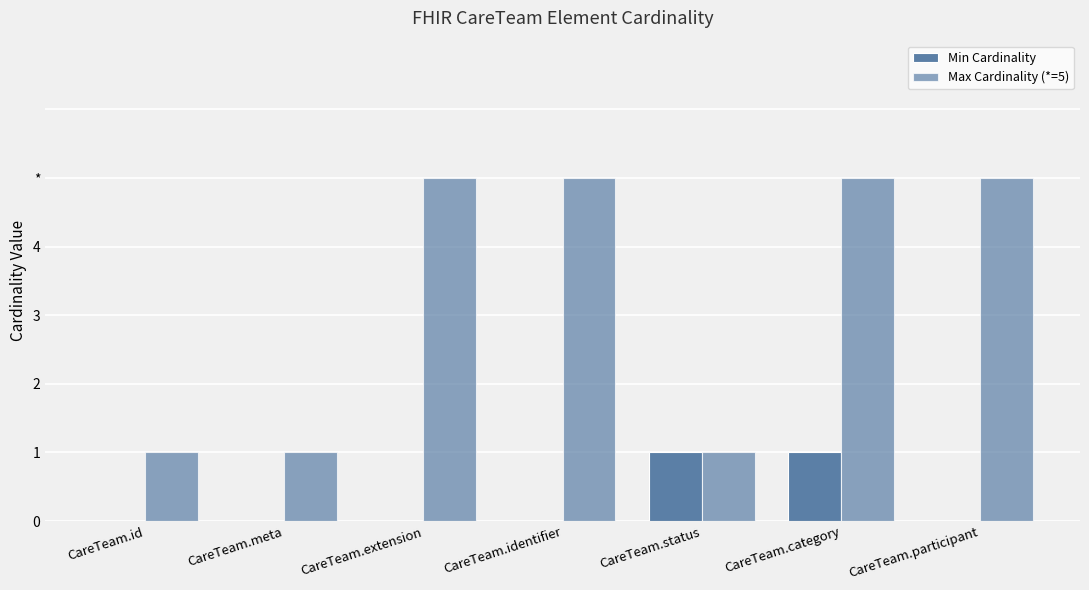

Does the chart contain stacked bars?

No